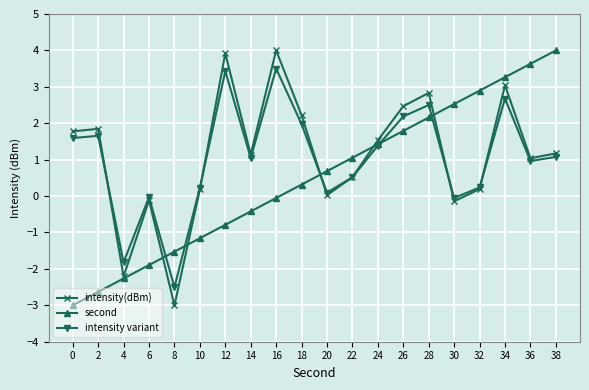

In intensity(dBm), how many points are lower than both neighbors (excluding endpoints)?

6